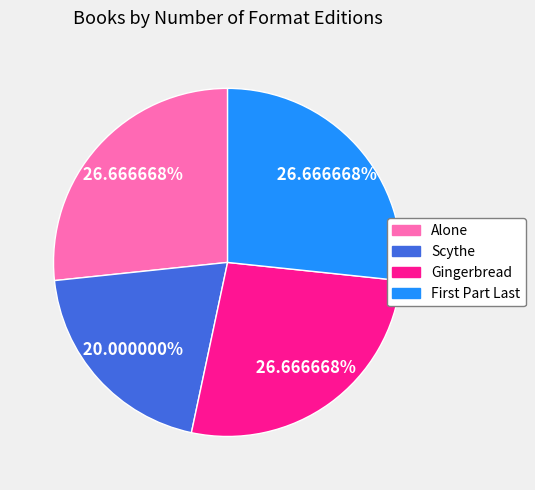

Which slice is the smallest?

Scythe